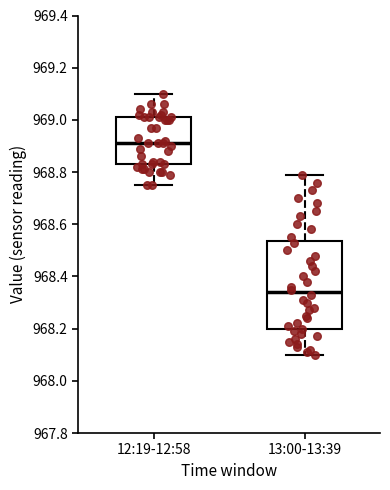

Reading left to right, transcribe this box plot: for each box, give where its median line is, the range the box spans, and where its two whiskers end, as read against the y-axis. The values are not printed on the chart, so give them approximately, as read against the axis.

12:19-12:58: median 968.92, box 968.84 to 969.02, whiskers 968.76 to 969.10
13:00-13:39: median 968.34, box 968.20 to 968.54, whiskers 968.10 to 968.80